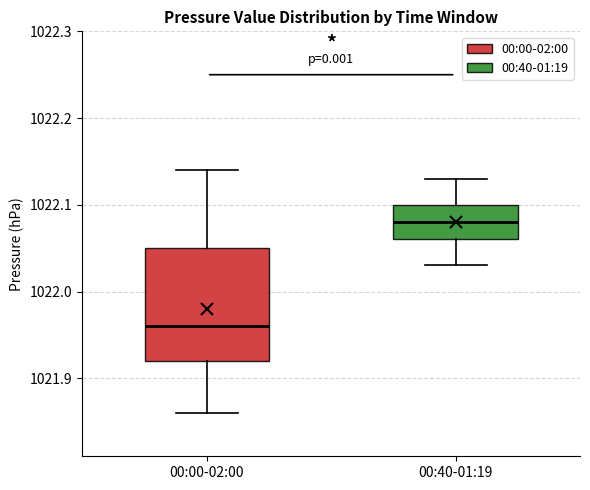

Reading left to right, transcribe this box plot: for each box, give where its median line is, the range the box spans, and where its two whiskers end, as read against the y-axis. The values are not printed on the chart, so give them approximately, as read against the axis.

00:00-02:00: median 1021.96, box 1021.92 to 1022.05, whiskers 1021.86 to 1022.14
00:40-01:19: median 1022.08, box 1022.06 to 1022.10, whiskers 1022.03 to 1022.13